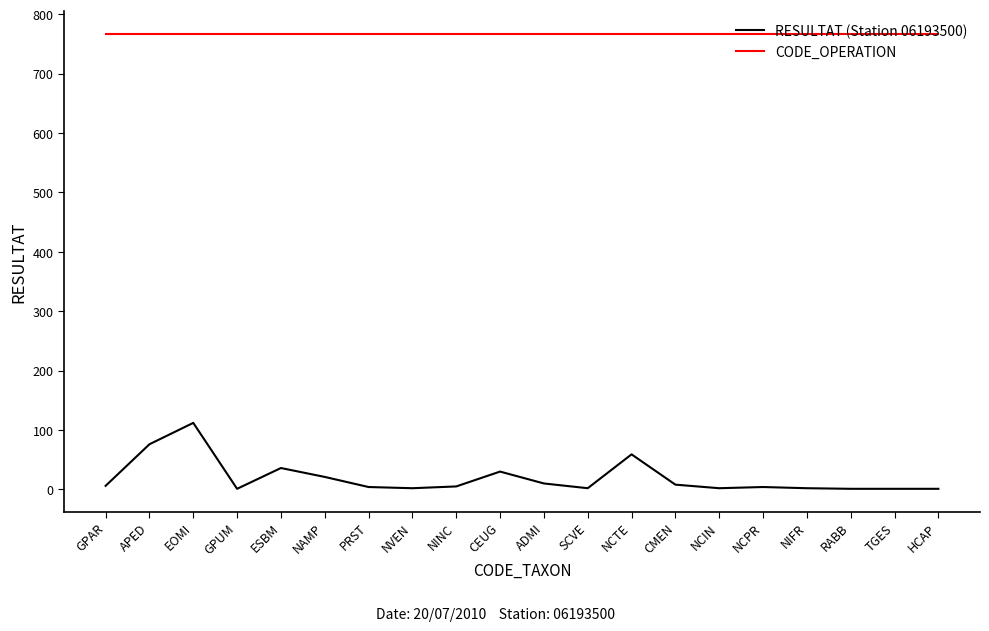

True or false: RESULTAT (Station 06193500) has more than 2 points higher than both neighbors.

True